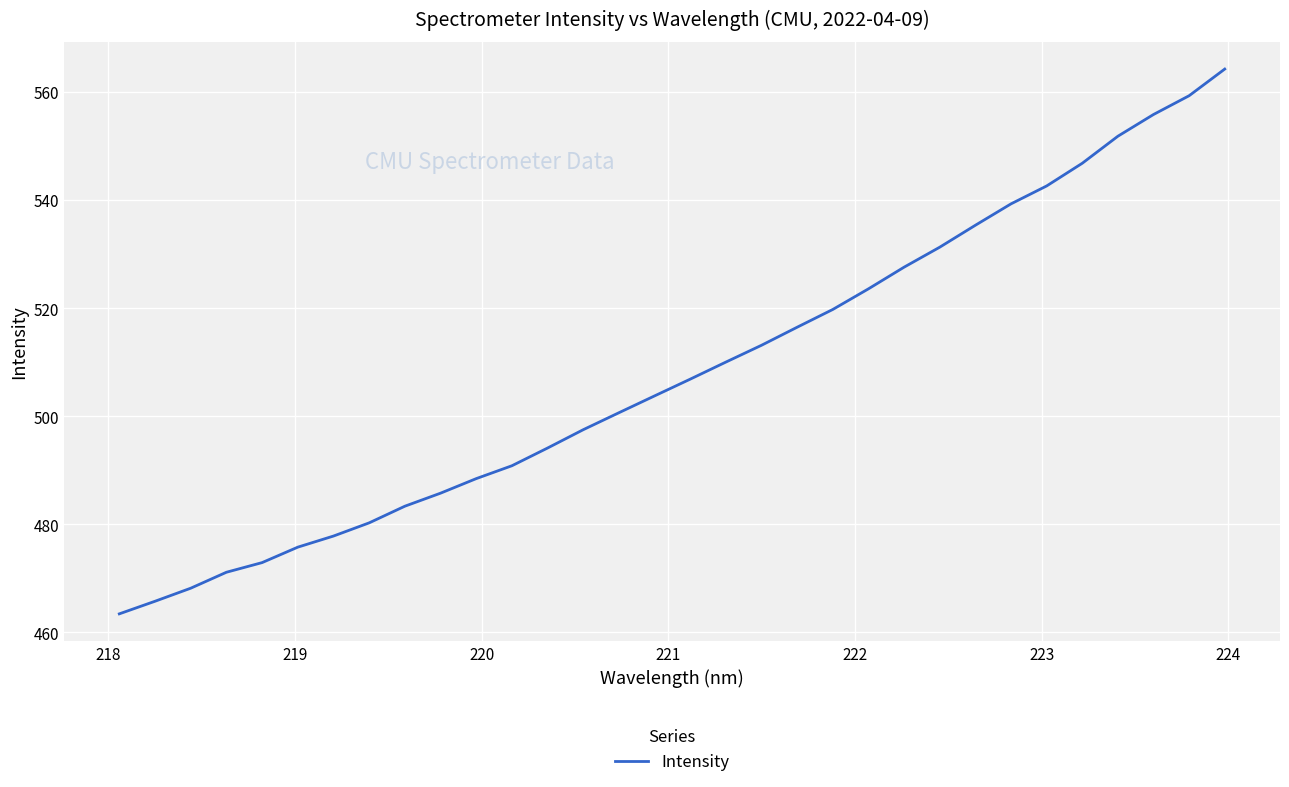

True or false: there are more than 1 points higher than both neighbors.

False